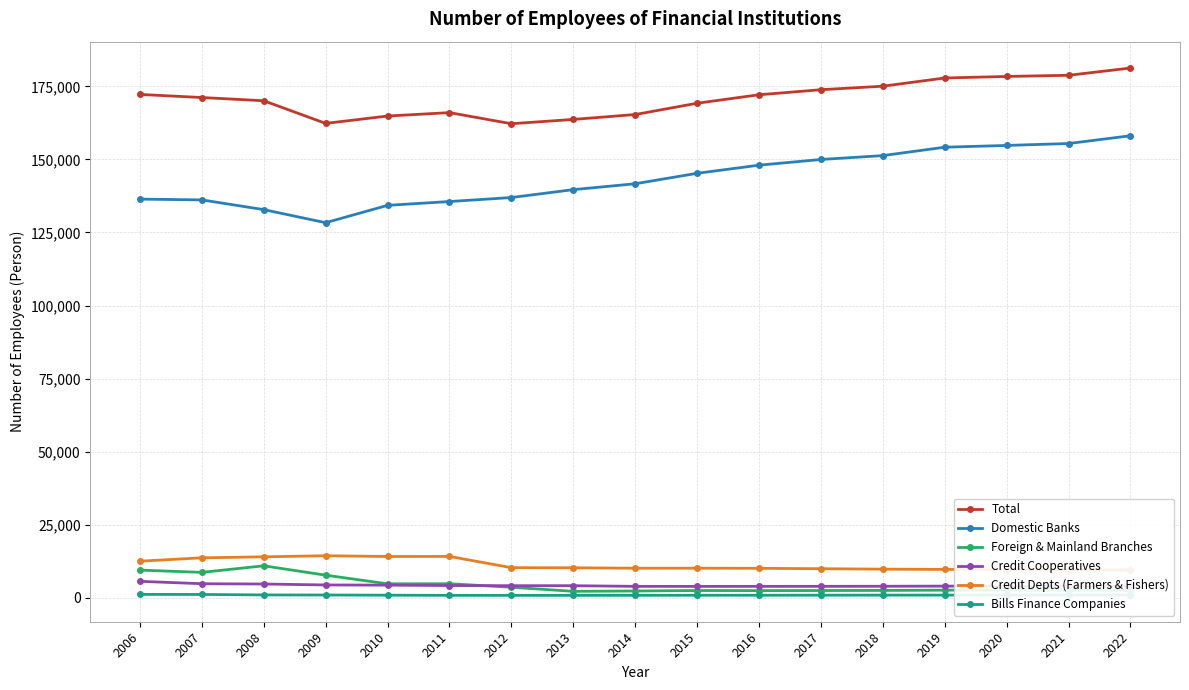

Reading right to left, what are all the values shown in this chart?

Total: 2022=181258	2021=178773	2020=178377	2019=177853	2018=175046	2017=173842	2016=172114	2015=169218	2014=165348	2013=163680	2012=162206	2011=166003	2010=164839	2009=162316	2008=170063	2007=171168	2006=172231
Domestic Banks: 2022=158093	2021=155433	2020=154778	2019=154173	2018=151301	2017=149974	2016=148024	2015=145245	2014=141666	2013=139654	2012=136957	2011=135584	2010=134286	2009=128348	2008=132818	2007=136144	2006=136415
Foreign & Mainland Branches: 2022=2626	2021=2632	2020=2670	2019=2636	2018=2546	2017=2503	2016=2476	2015=2509	2014=2344	2013=2234	2012=3629	2011=4836	2010=4798	2009=7758	2008=10965	2007=8721	2006=9496
Credit Cooperatives: 2022=3947	2021=3973	2020=4003	2019=4016	2018=3967	2017=3944	2016=3936	2015=3926	2014=3933	2013=4160	2012=4163	2011=4214	2010=4353	2009=4413	2008=4736	2007=4837	2006=5657
Credit Depts (Farmers & Fishers): 2022=9518	2021=9544	2020=9678	2019=9723	2018=9822	2017=9971	2016=10108	2015=10154	2014=10145	2013=10292	2012=10327	2011=14175	2010=14154	2009=14404	2008=14043	2007=13697	2006=12543
Bills Finance Companies: 2022=955	2021=959	2020=946	2019=937	2018=931	2017=915	2016=892	2015=888	2014=867	2013=854	2012=853	2011=857	2010=912	2009=973	2008=998	2007=1160	2006=1187